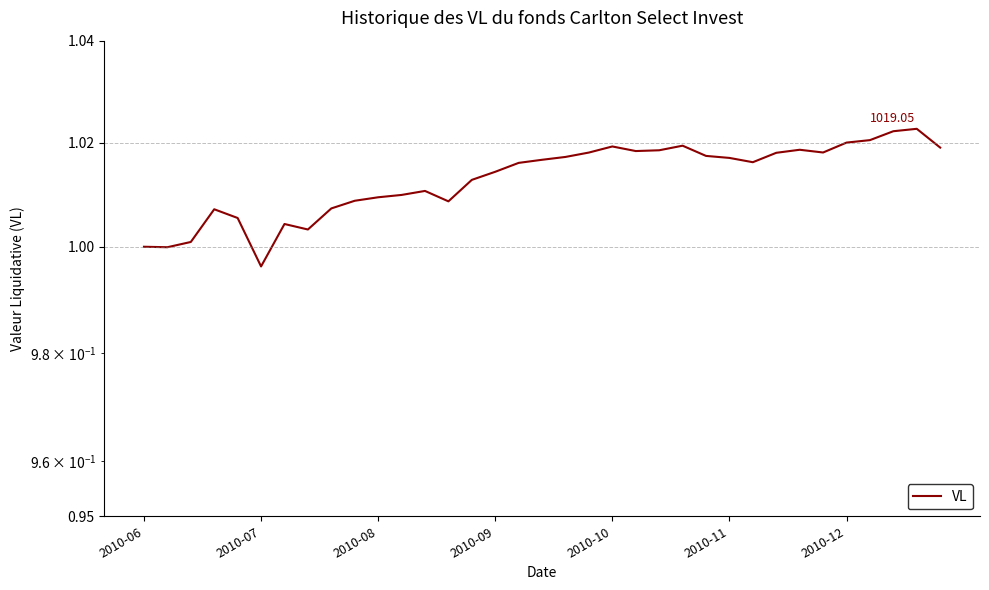

How many data points are above 1?

32